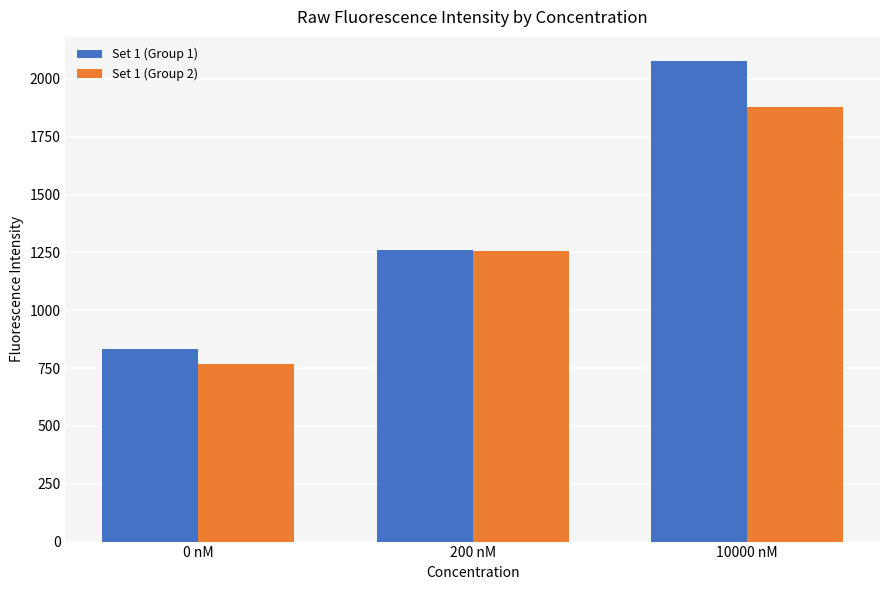

How many data points does each series have?

3